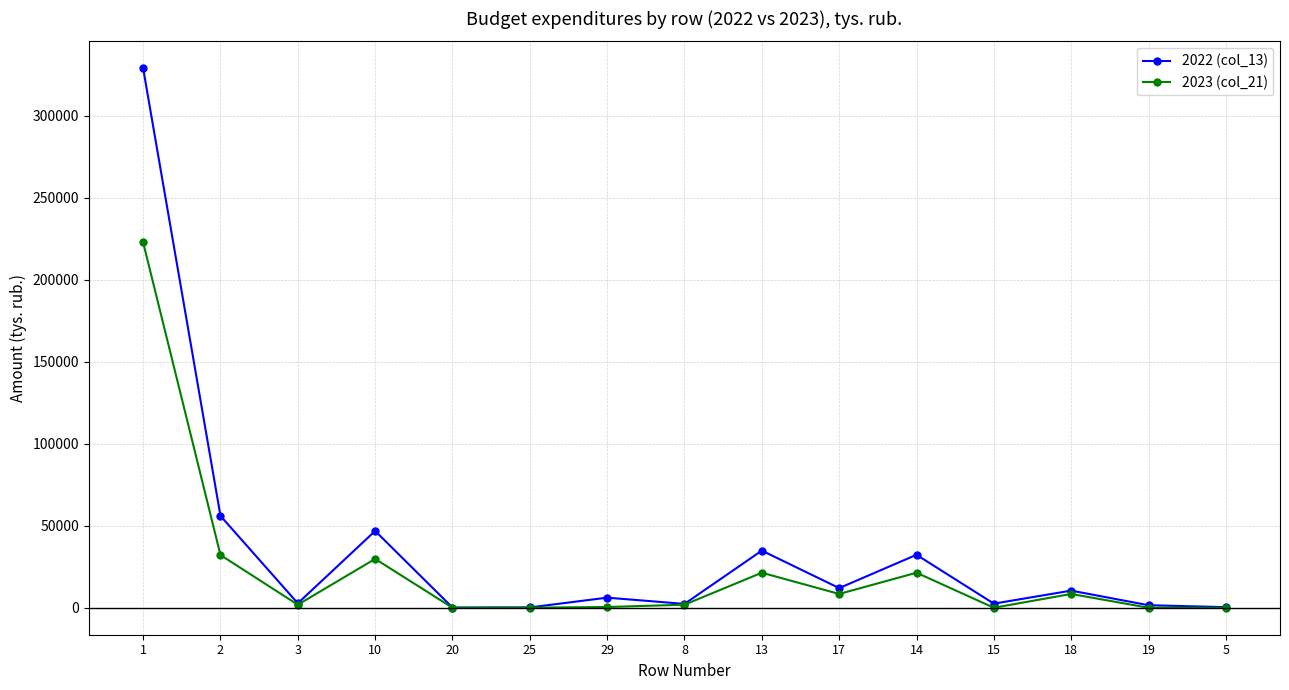

How many distinct data groups are displayed?

2